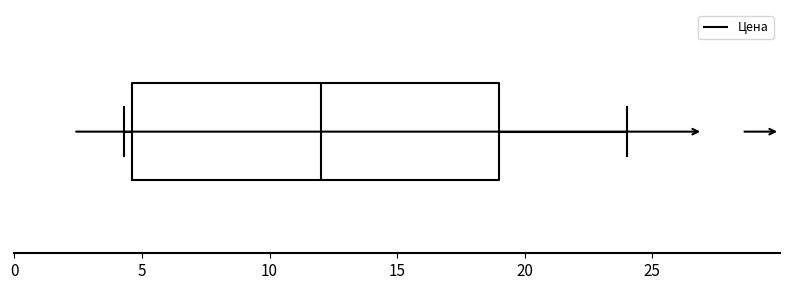

Transcribe this box plot: give where the median line is, the range the box spans, and where the two whiskers end, as read against the x-axis. The values are not printed on the chart, so give them approximately, as read against the axis.

median 12.0, box 4.5 to 19.0, whiskers 4.5 (just left of the box's left edge) to 24.0